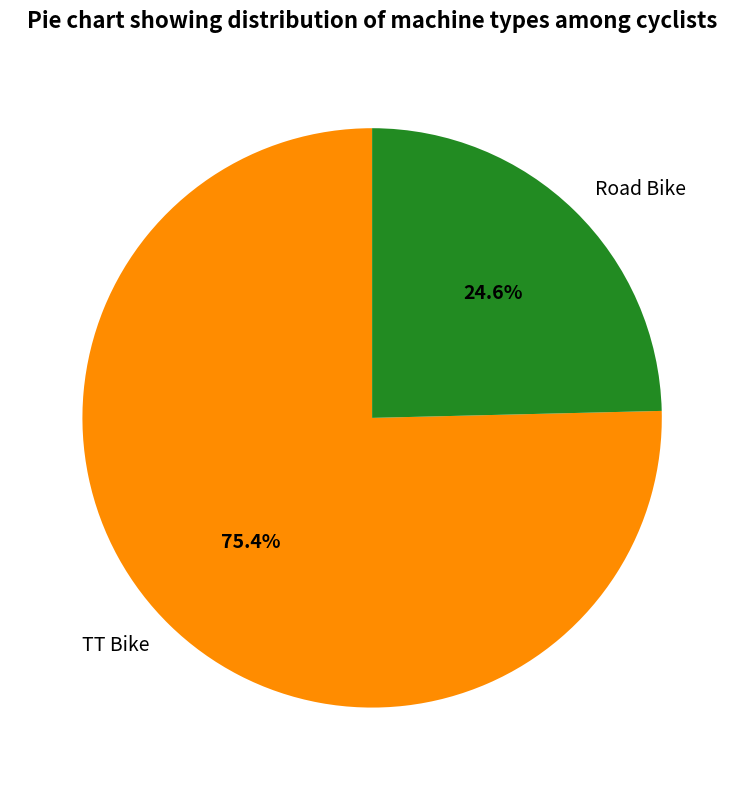

Combined, do TT Bike and Road Bike account for over 50%?

Yes